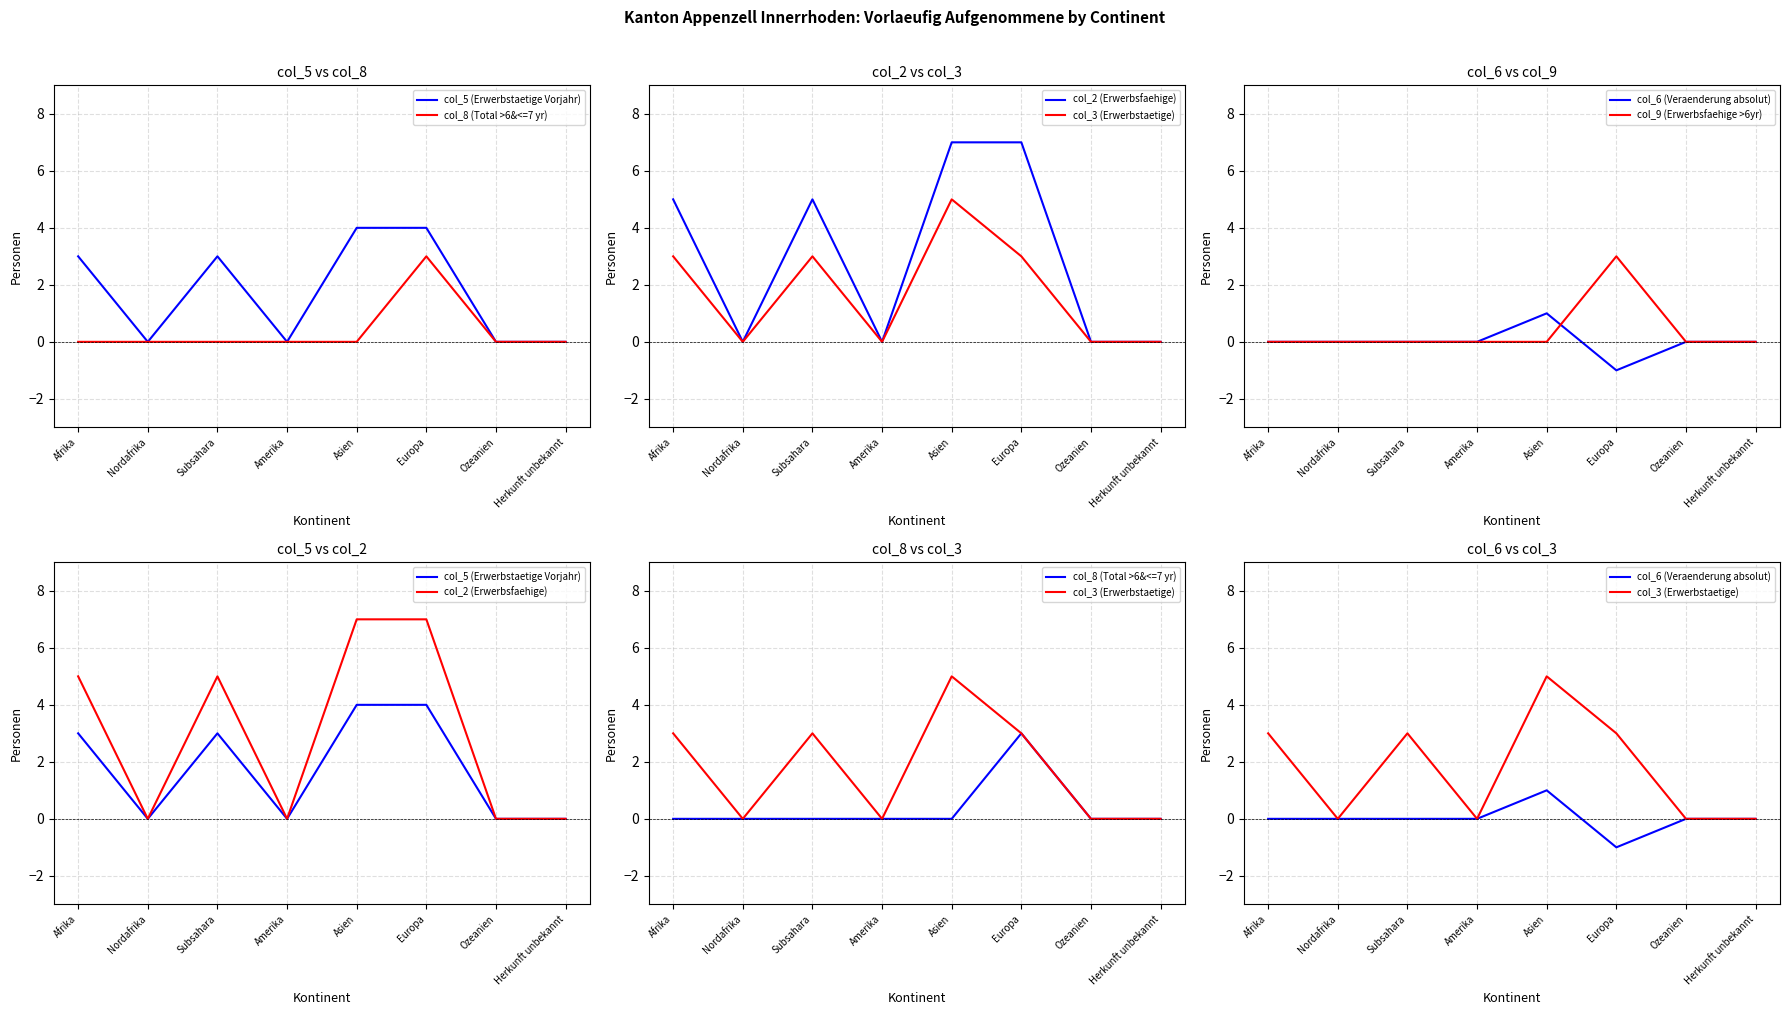

List the series in order of their peak value, highest first.

col_2 (Erwerbsfaehige), col_3 (Erwerbstaetige), col_5 (Erwerbstaetige Vorjahr), col_8 (Total >6&<=7 yr), col_9 (Erwerbsfaehige >6yr), col_6 (Veraenderung absolut)